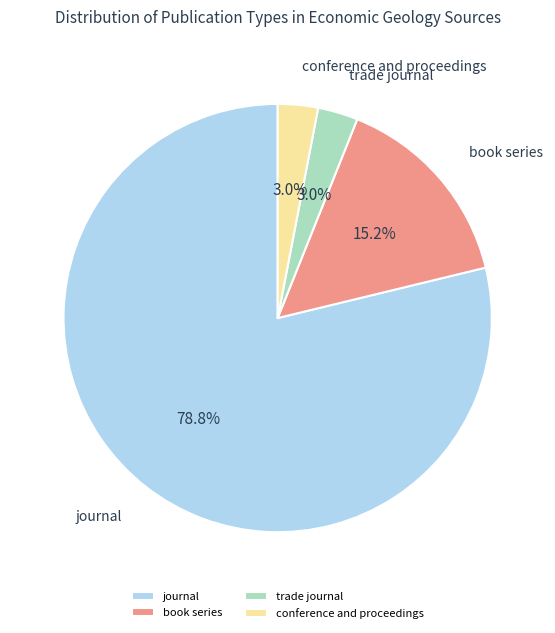

How many slices are in this pie chart?

4